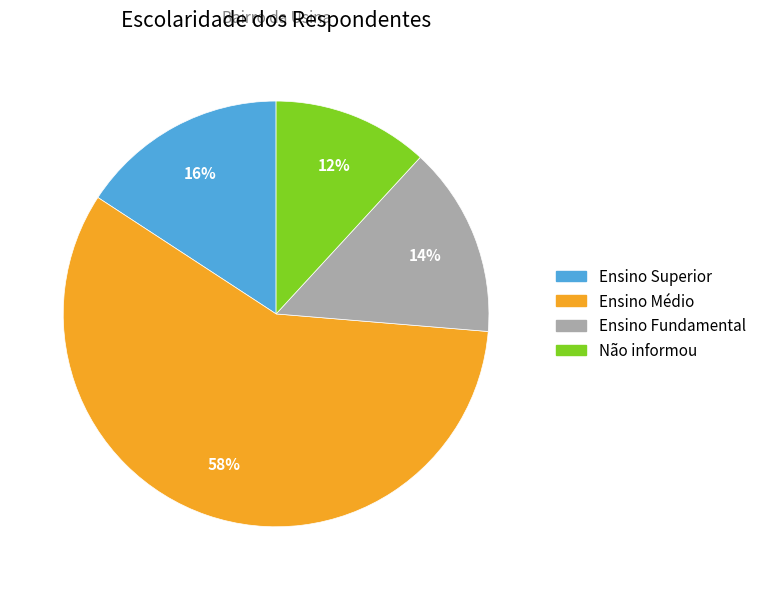

Do Ensino Fundamental and Ensino Médio together represent more than half of the pie?

Yes